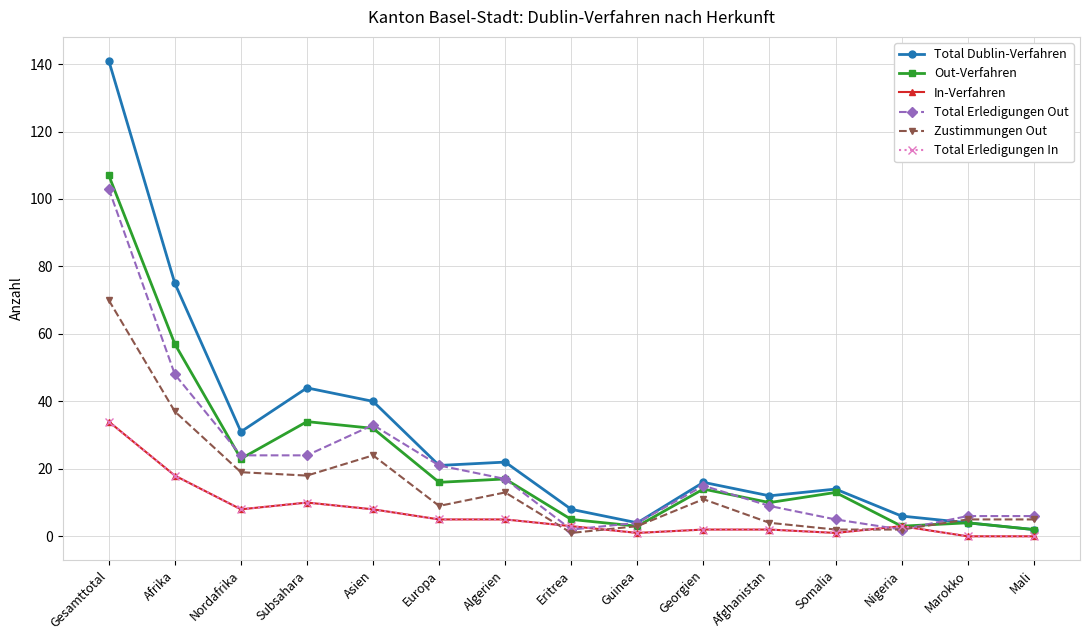

Is this an area chart (filled region under the line)?

No